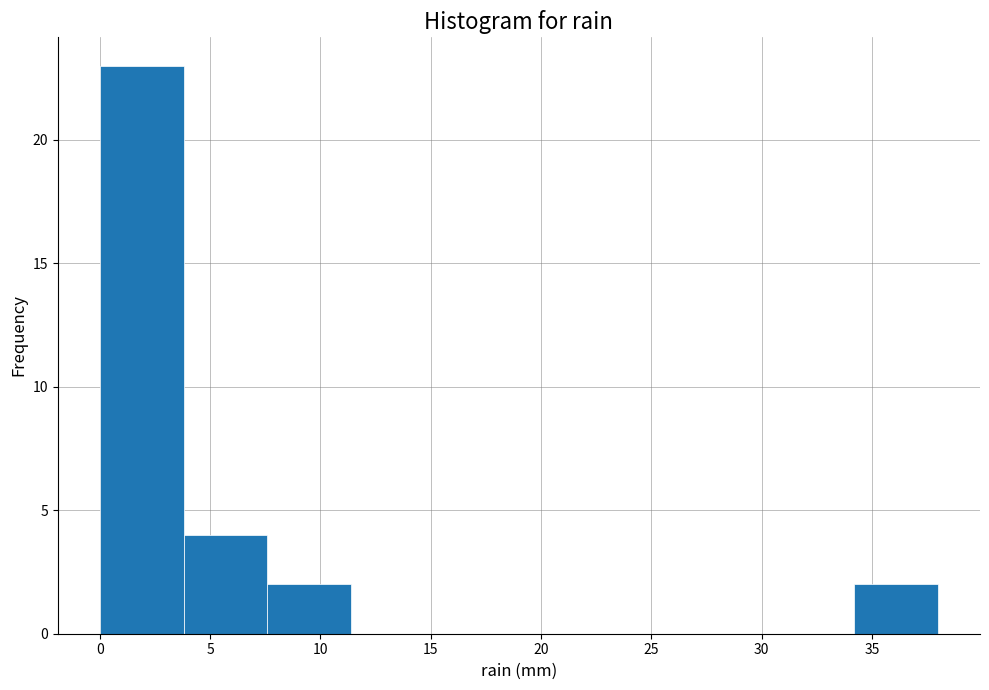

Reading left to right, list every bar in this chart as the range it spans on the x-axis followed by its height. Neither the bar edges nor the heights are printed on the chart, so give them approximately, as read against the axes.

0.0 to 3.8: 23
3.8 to 7.6: 4
7.6 to 11.4: 2
11.4 to 15.2: 0
15.2 to 19.0: 0
19.0 to 22.8: 0
22.8 to 26.6: 0
26.6 to 30.4: 0
30.4 to 34.2: 0
34.2 to 38.0: 2